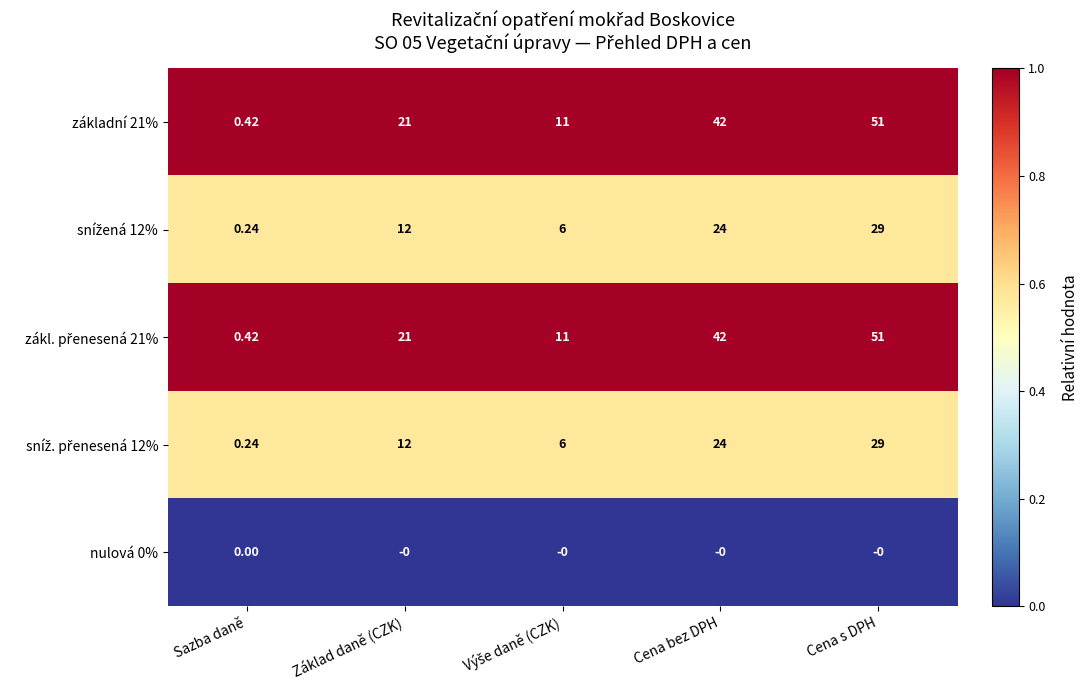

At which category does the chart reach its peak across all series?

Cena s DPH